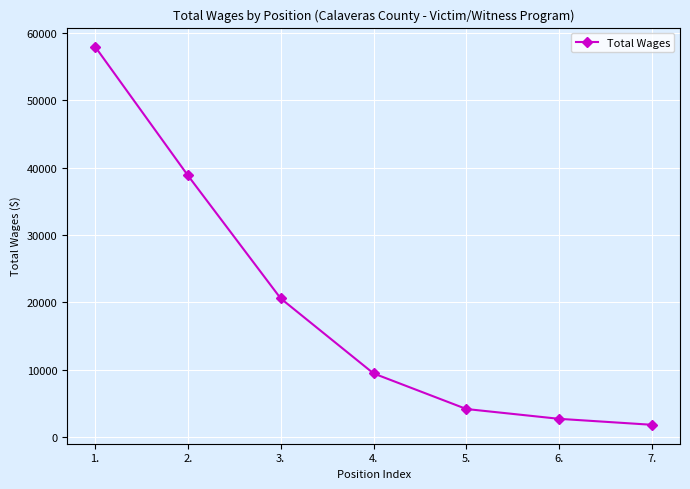

What is the difference between the maximum and minimum values?

56147